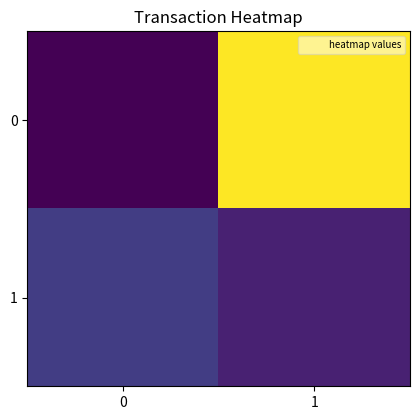

Rank the series by their maximum value, from highest to lowest.

0, 1